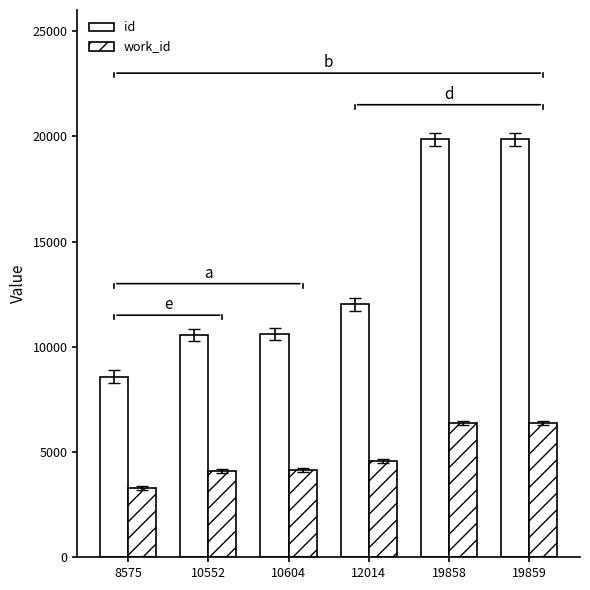

How many values in the work_id series are below 4570?

3